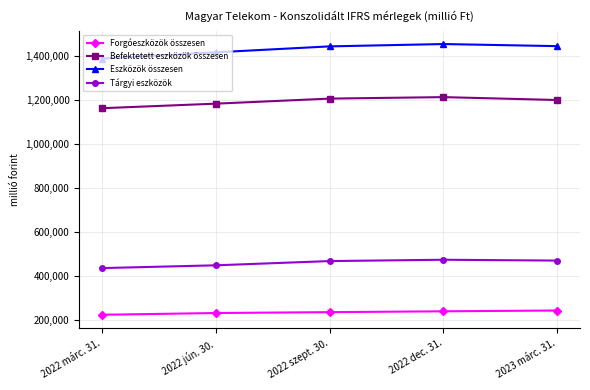

How many lines are shown in the chart?

4